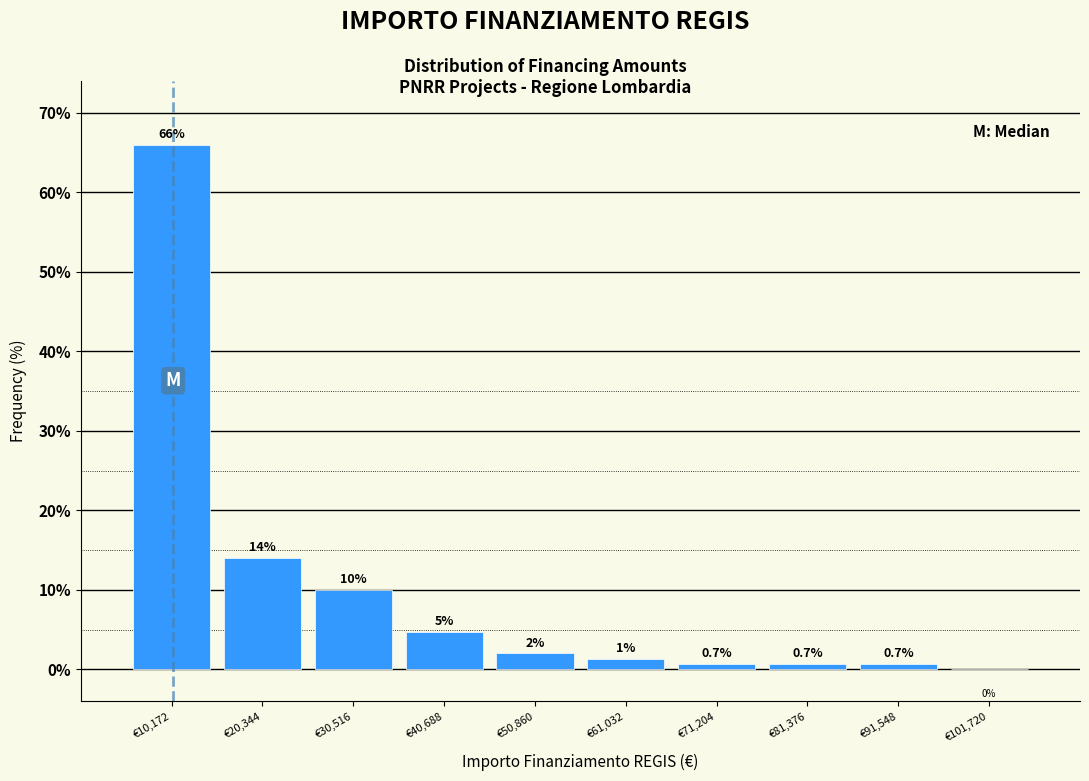

What is the sum of the values at €101,720 and €10,172?

66.0